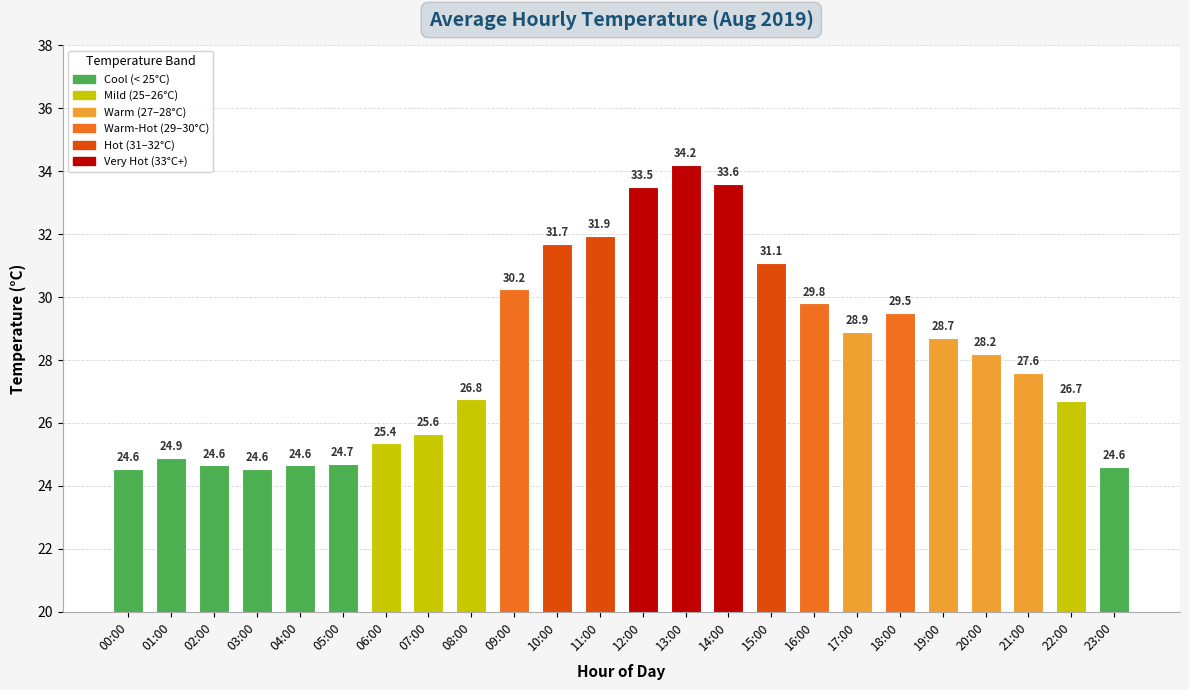

Between 22:00 and 17:00, which is larger?

17:00